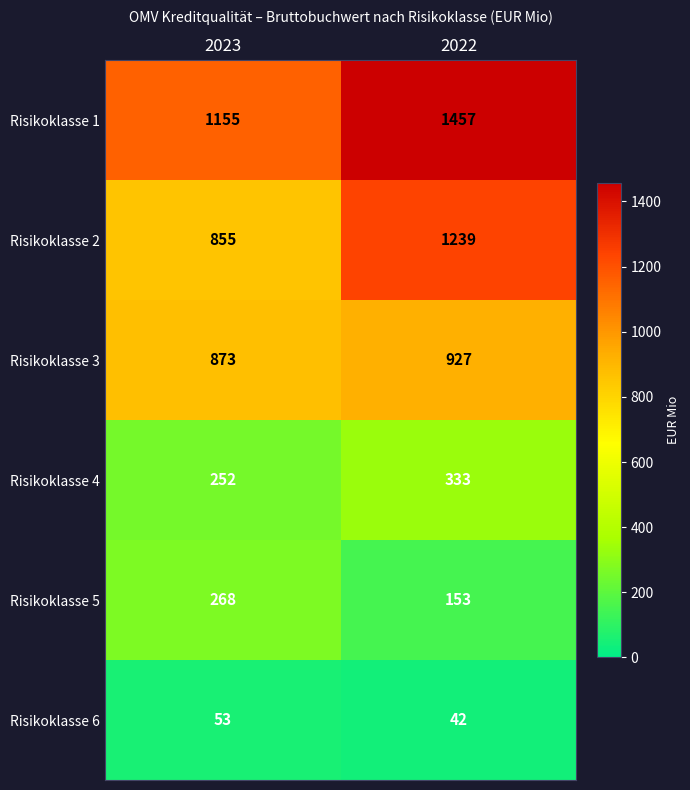

What is the average value of the Risikoklasse 1 series?

1306